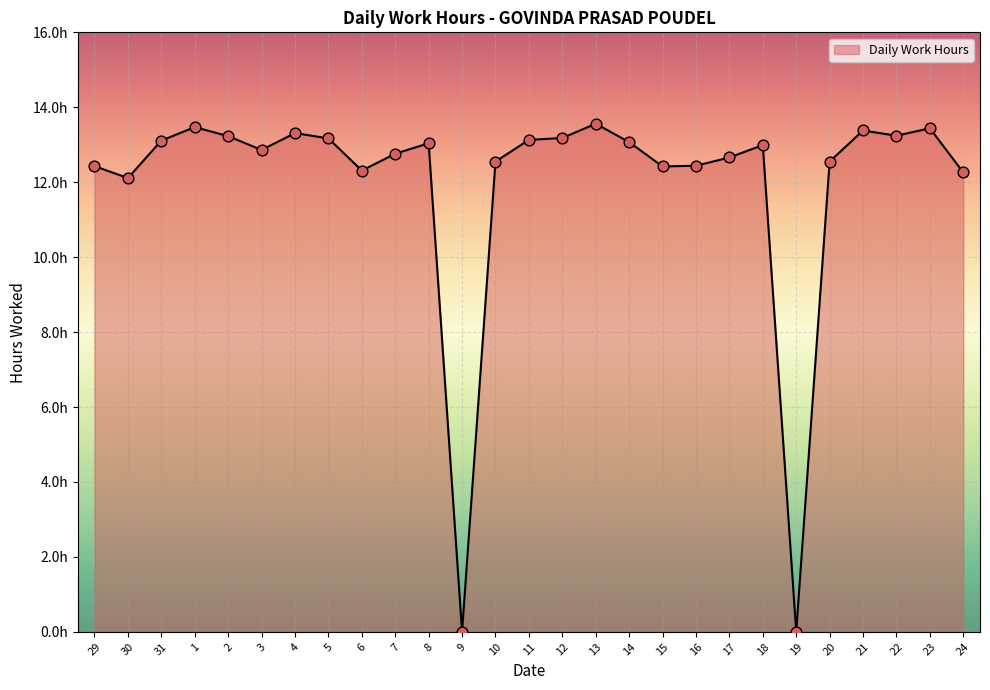

Is this an area chart (filled region under the line)?

Yes